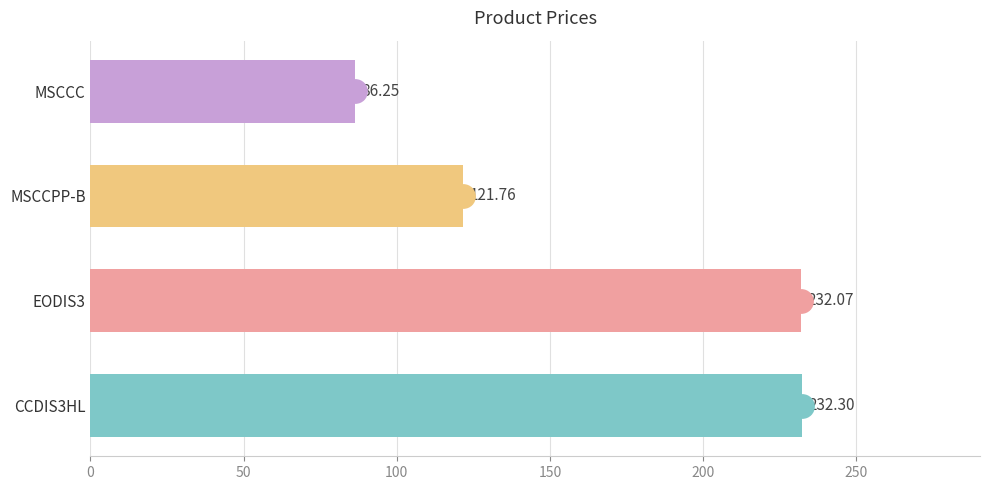

Where is the data nearest to the value 159?

MSCCPP-B